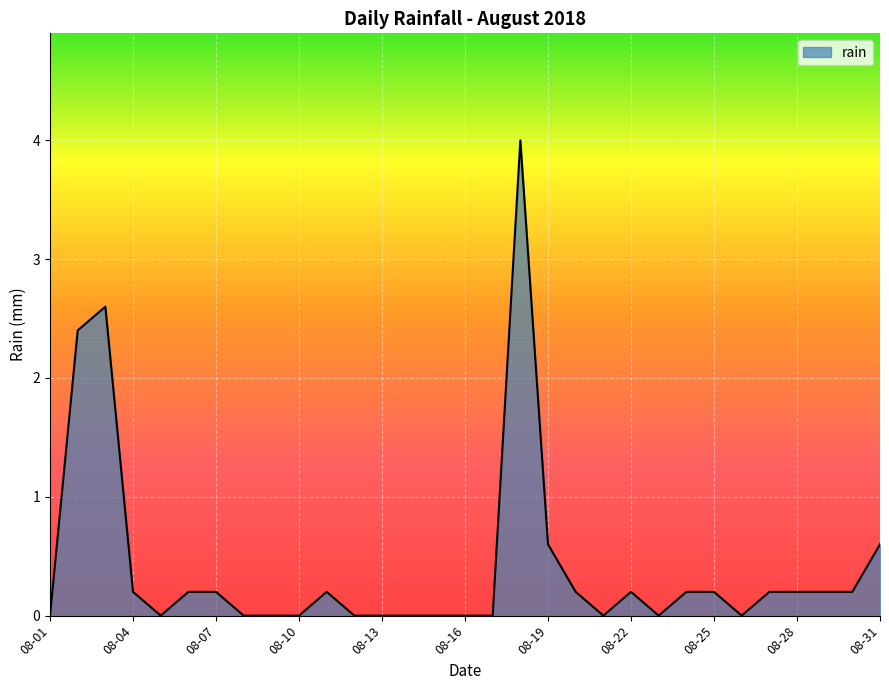

What is the difference between the maximum and minimum values?

4.0